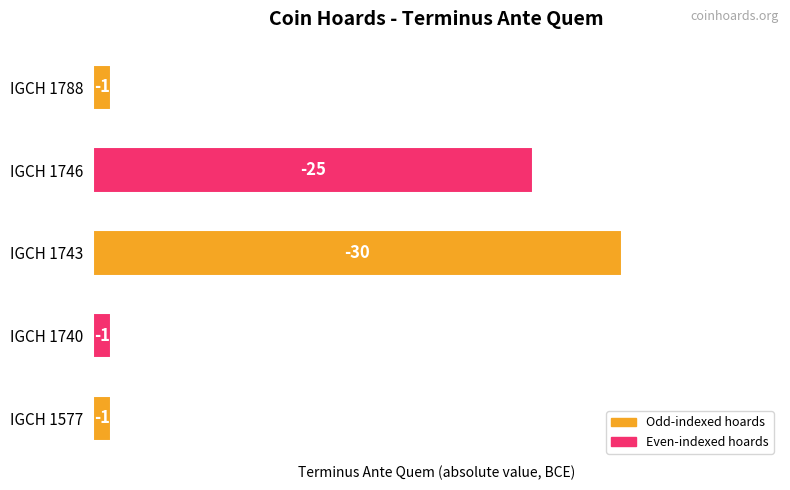

How many bars are there in total?

5